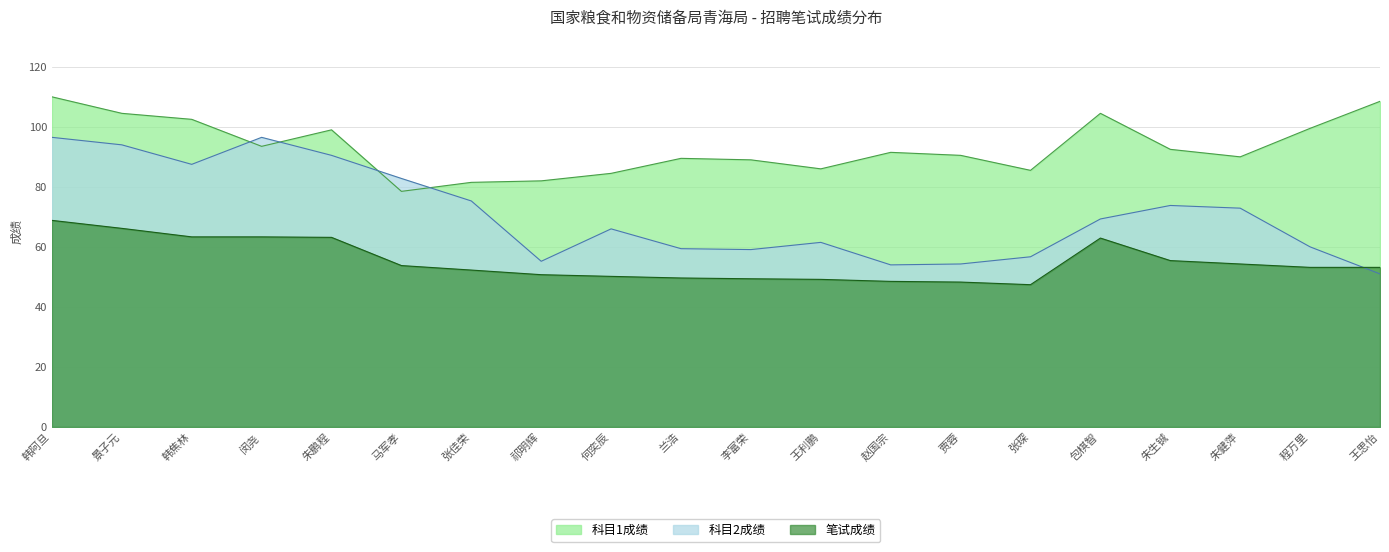

Which series has the largest total across all categories?

科目1成绩